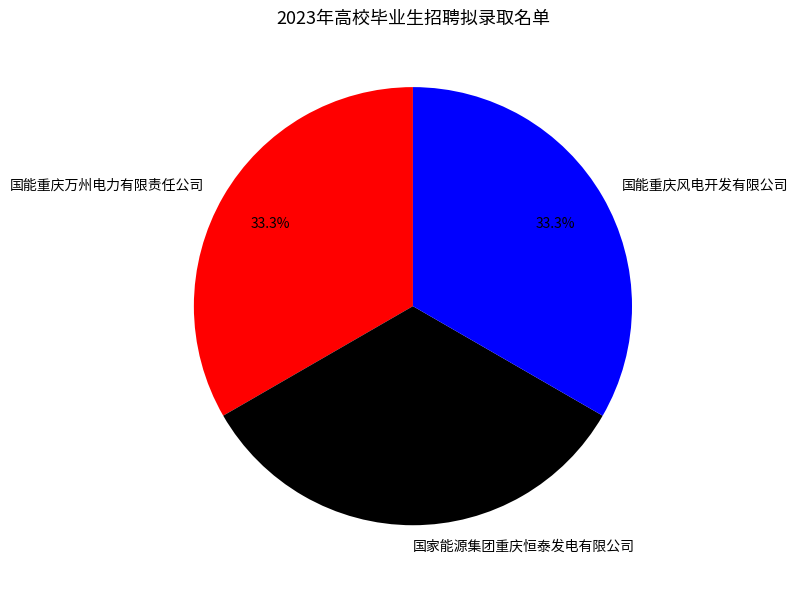

To the nearest percent, what is the difference between the largest and smallest slice percentages?

0%